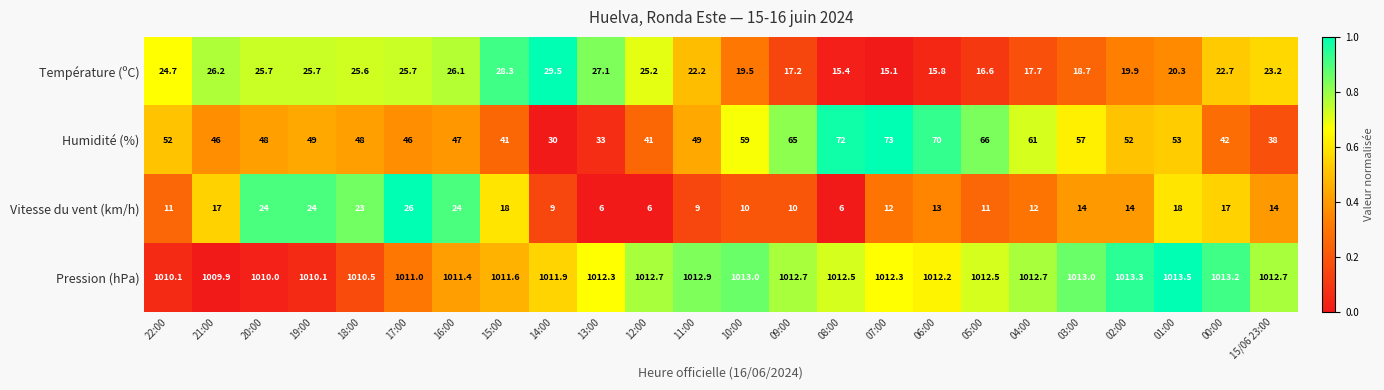

Which series has the largest range (max minus min)?

Humidité (%)